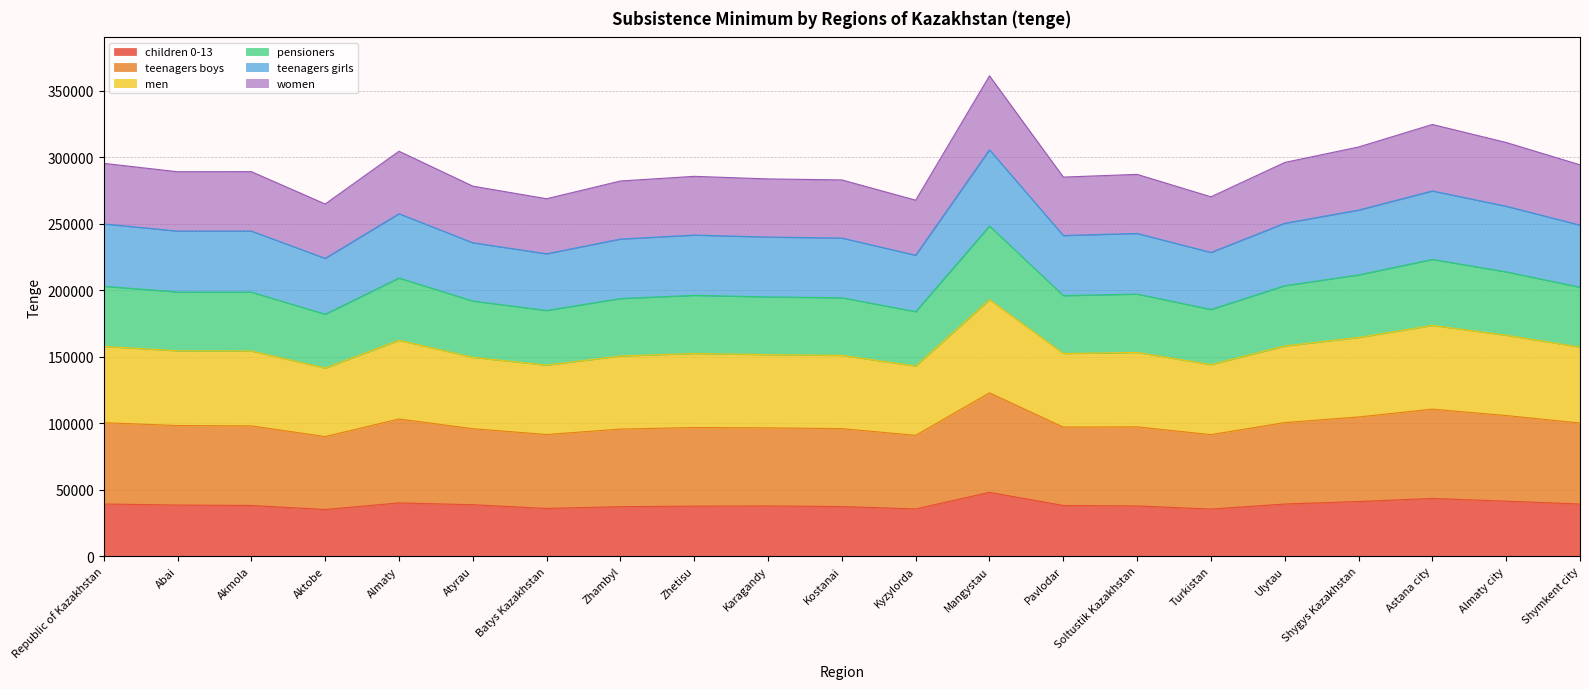

At Soltustik Kazakhstan, list the series in order from largest to smallest.

teenagers boys, men, pensioners, teenagers girls, women, children 0-13